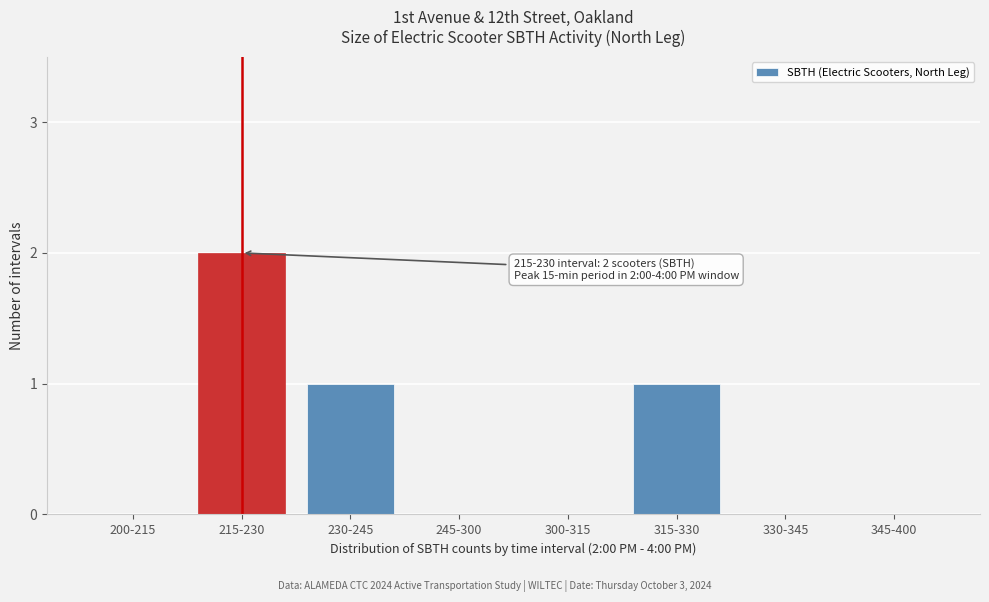

Reading right to left, extract all data points from this chart.

345-400=0	330-345=0	315-330=1	300-315=0	245-300=0	230-245=1	215-230=2	200-215=0